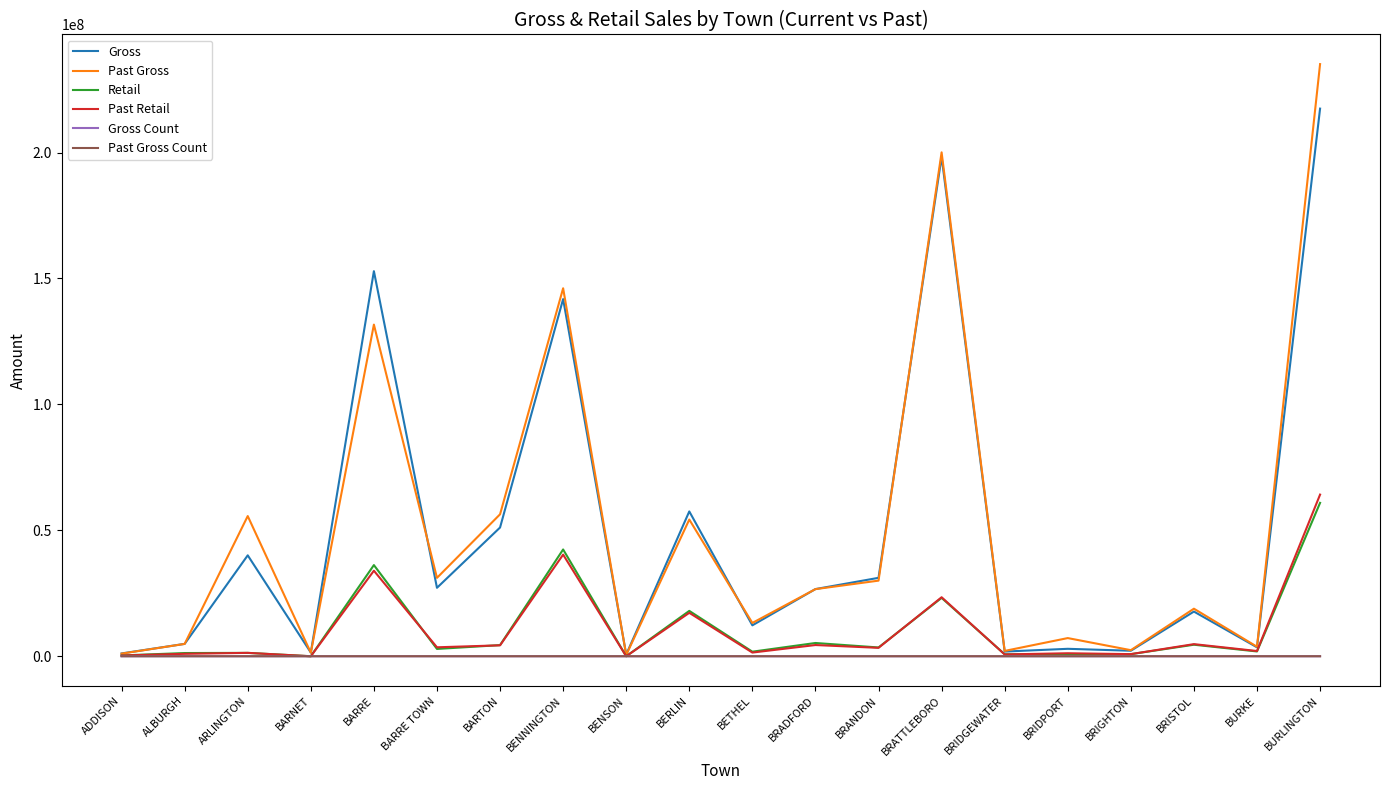

In Retail, how many points are higher than both neighbors (excluding endpoints)?

7